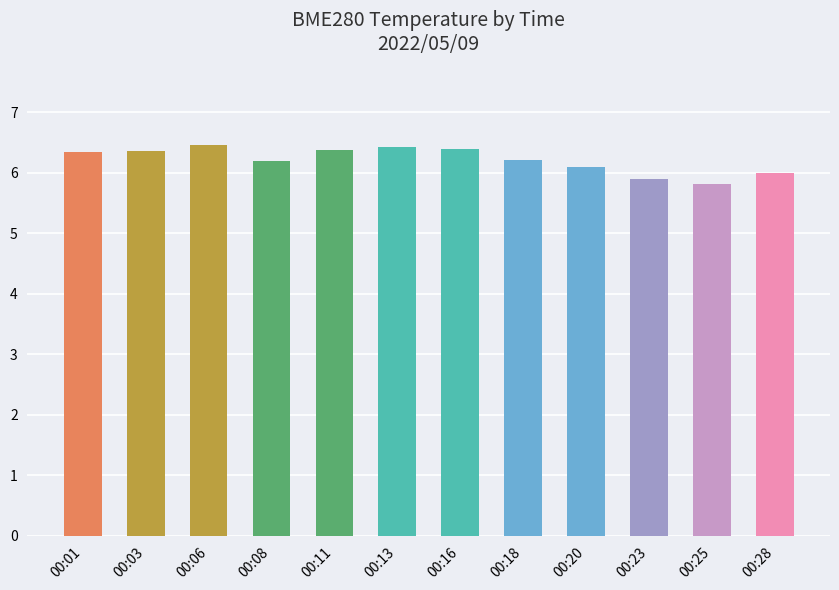

What is the value of the 2nd bar from the left?

6.4